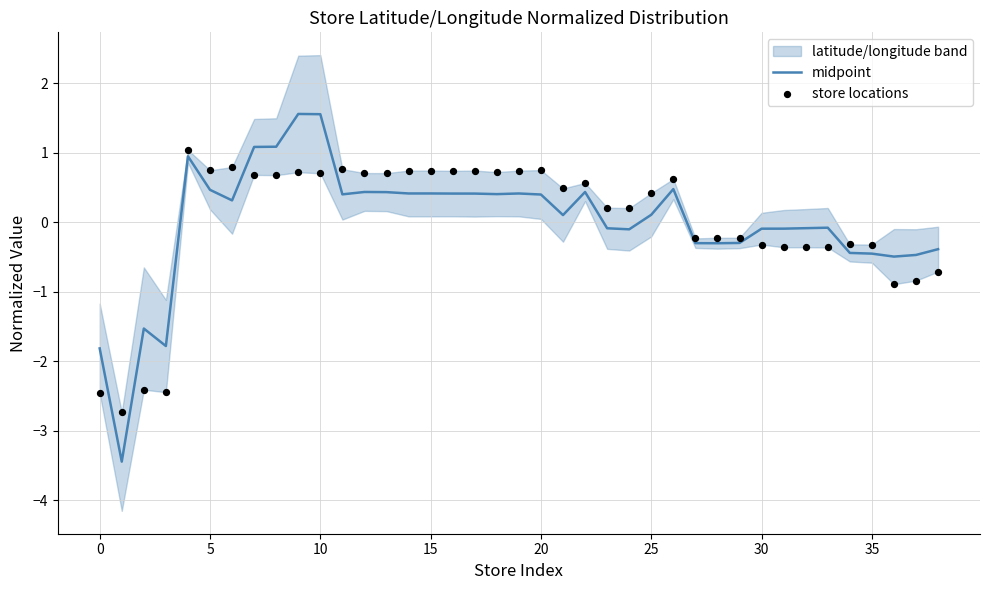

Which series has the largest total across all categories?

midpoint